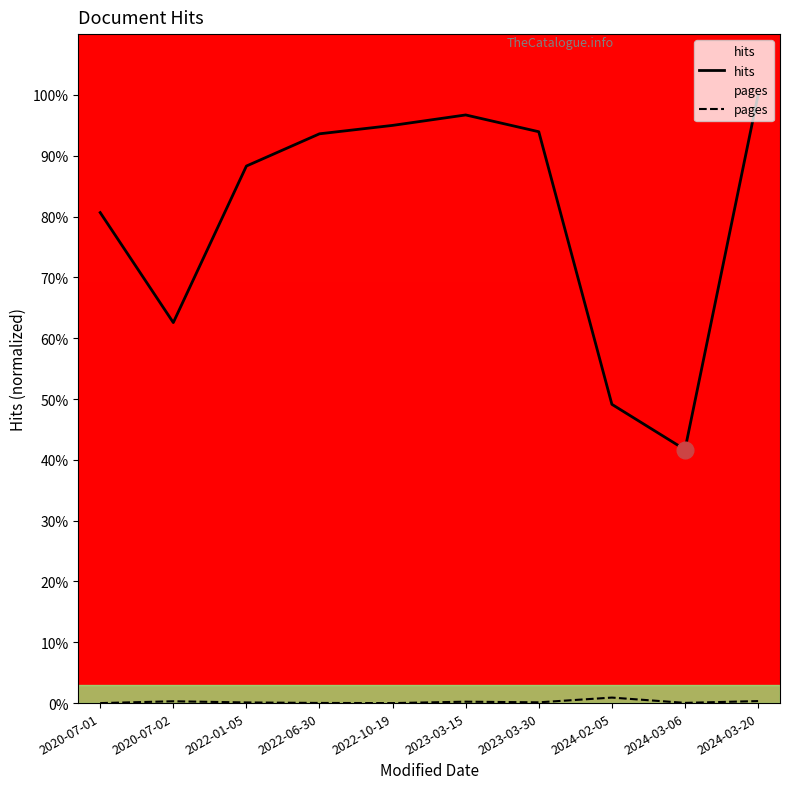

At how many categories does at least one series exceed 49?

9